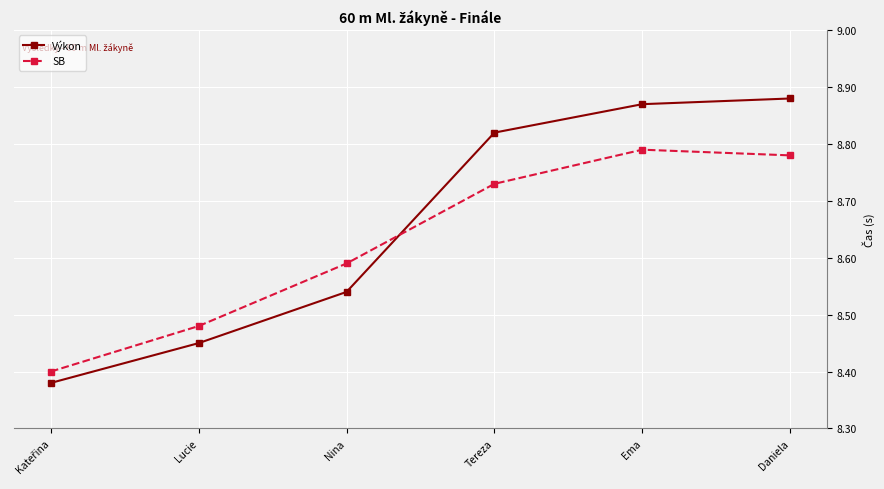

Which series has the widest spread of values?

Výkon